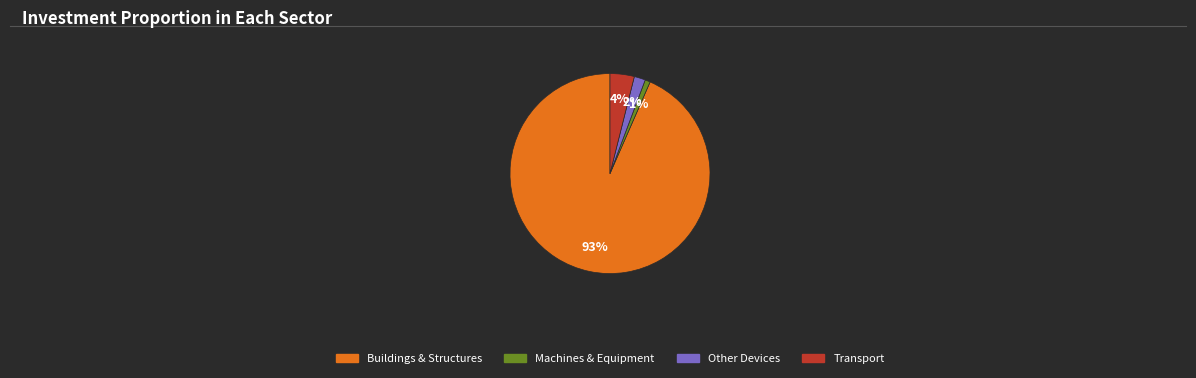

Does any single category account for the majority?

Yes